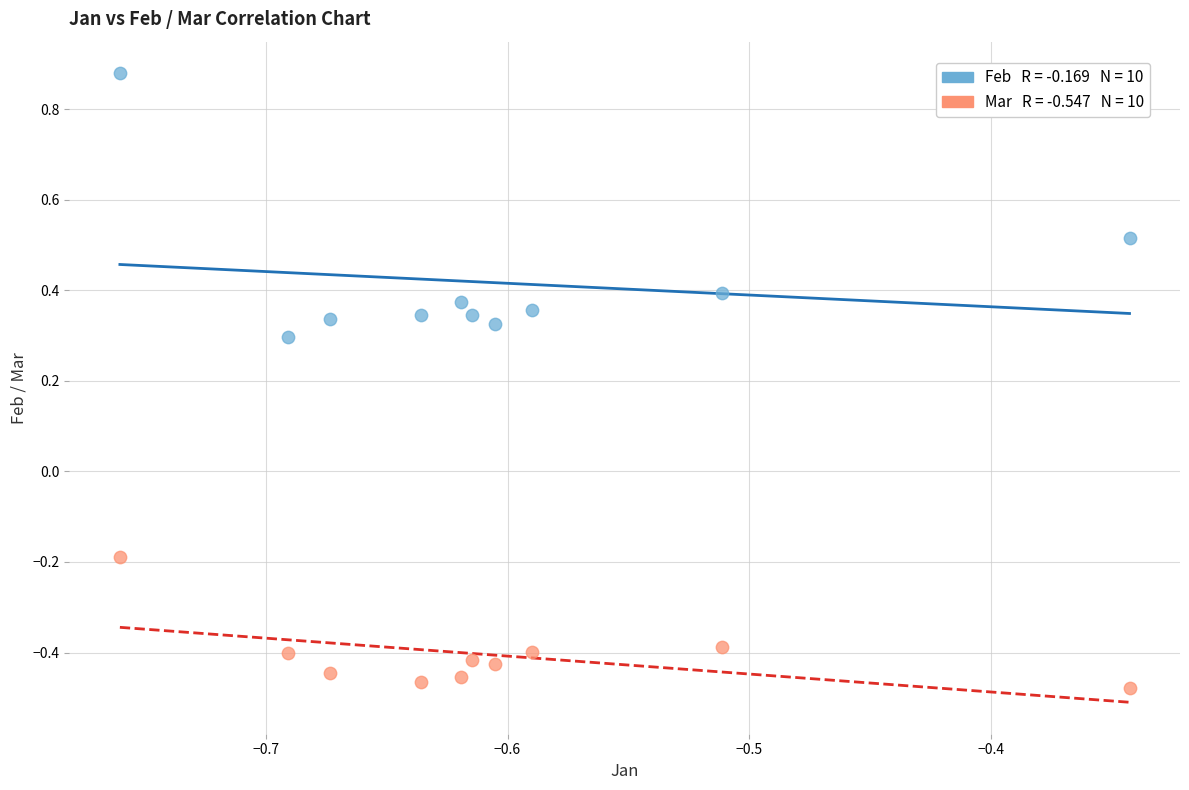

Across all data points, what is the range of Y values (max minus min)?

1.4